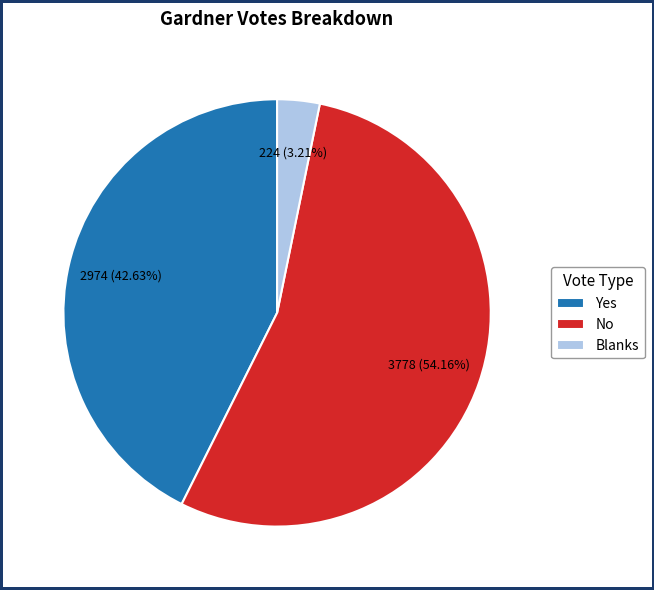

The Blanks slice represents 15% of the pie. True or false?

False